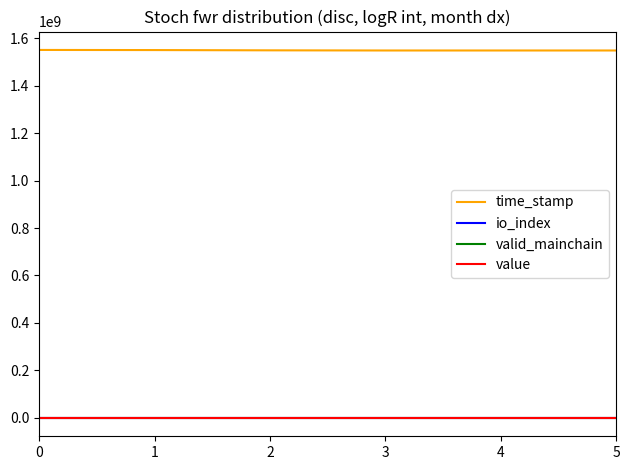

What is the average value of the time_stamp series?

1548914059.7